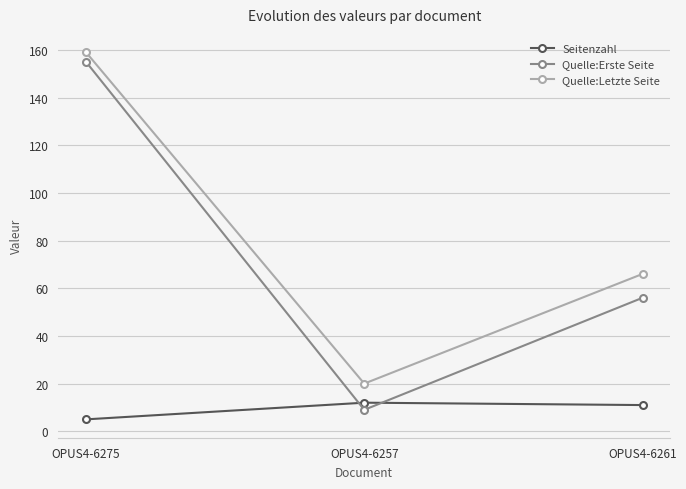

What is the minimum value for Quelle:Erste Seite?

9